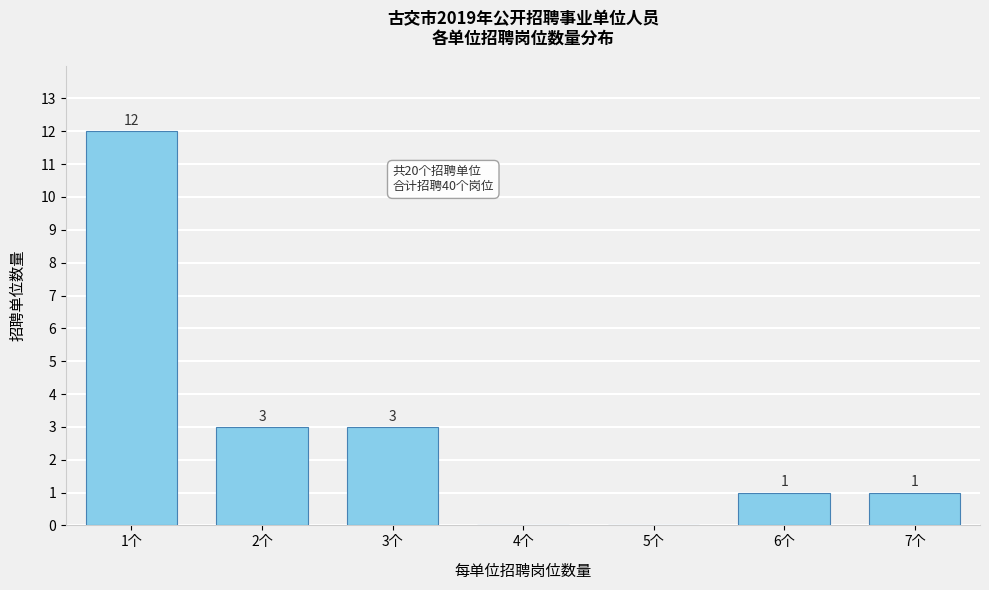

Reading left to right, transcribe all the data shown in this chart.

1个=12	2个=3	3个=3	4个=0	5个=0	6个=1	7个=1